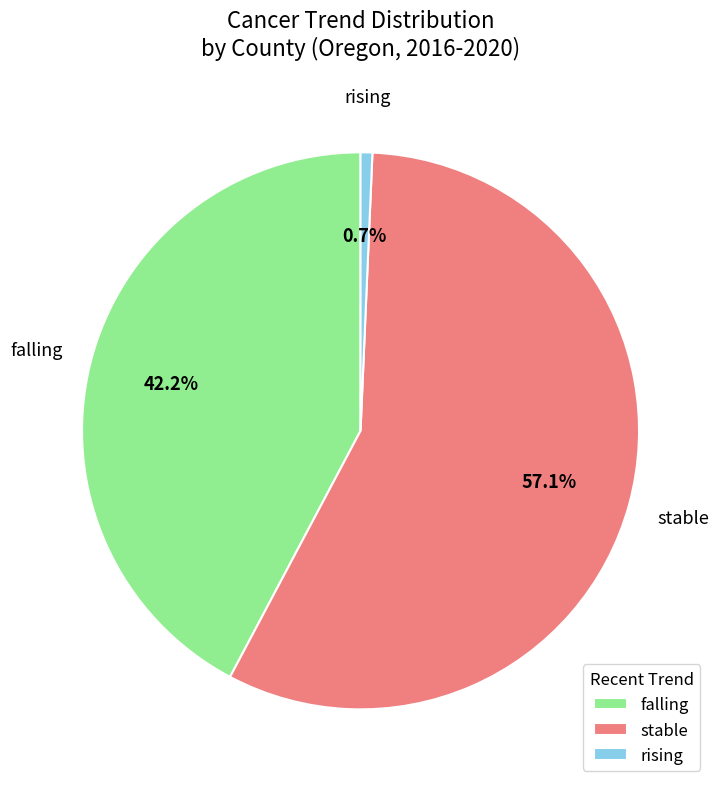

Do rising and falling together represent more than half of the pie?

No